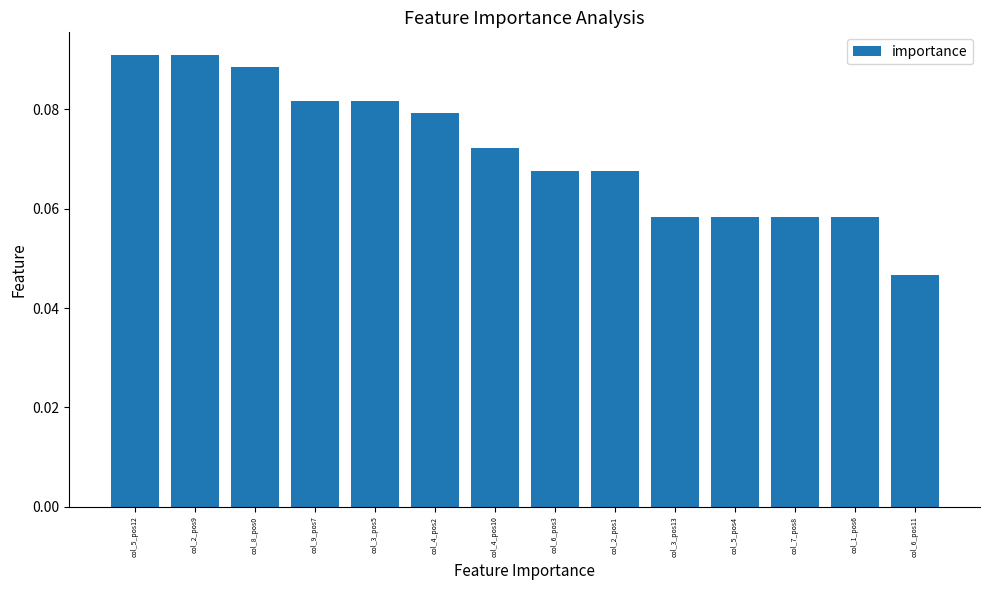

Which has a higher value, col_4_pos2 or col_6_pos3?

col_4_pos2